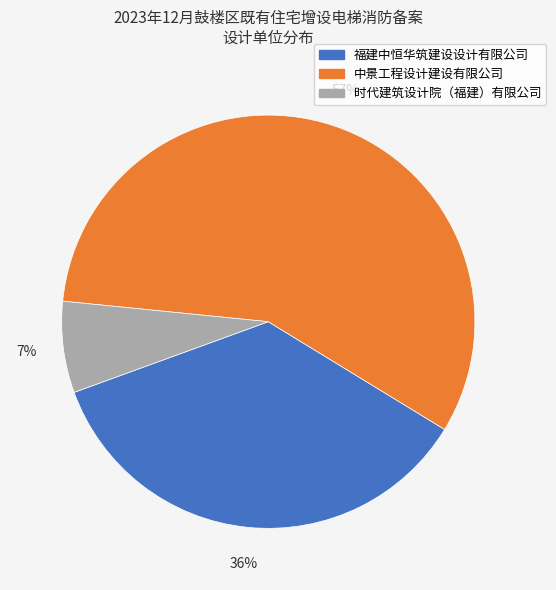

Do 中景工程设计建设有限公司 and 福建中恒华筑建设设计有限公司 together represent more than half of the pie?

Yes